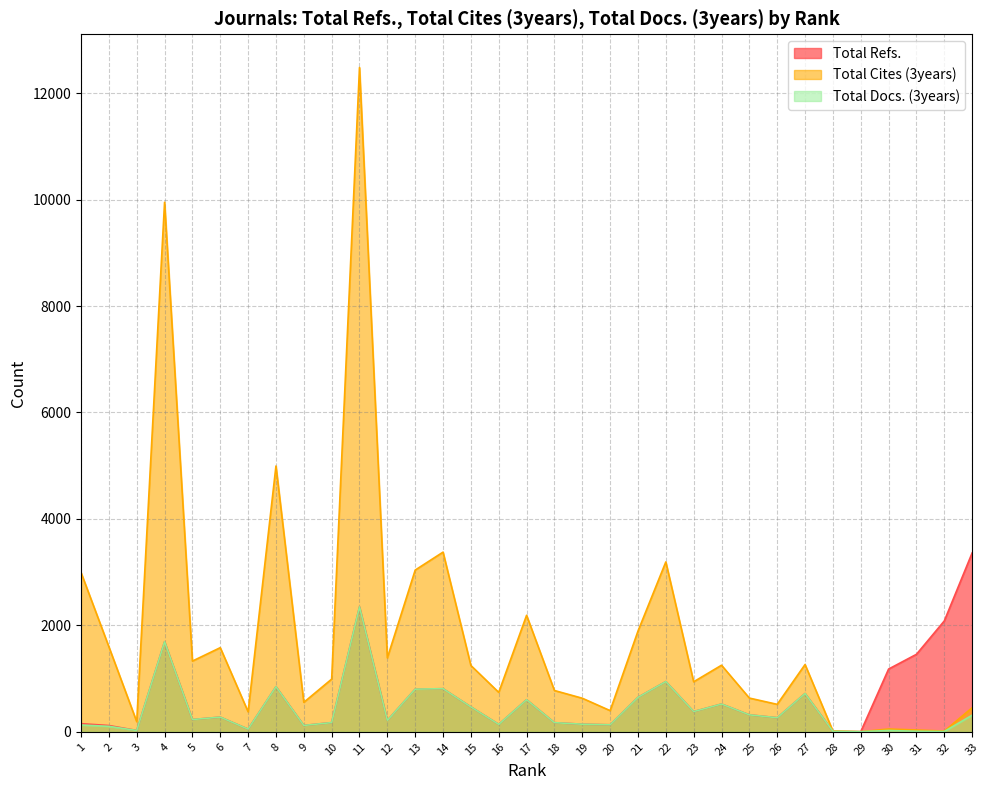

What is the value of the Total Cites (3years) point at the 20th from the left?

398